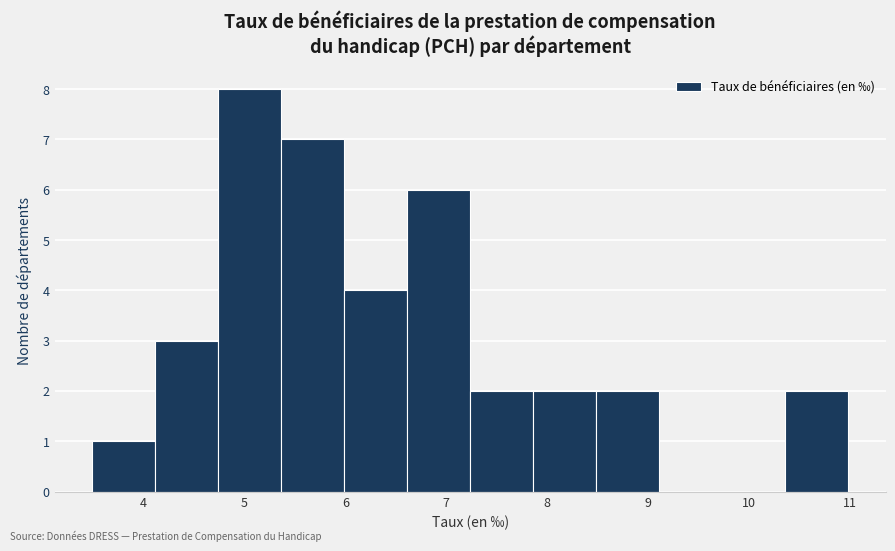

Reading left to right, transcribe this chart: for each bar, give the range it covers on the x-axis and its height. Neither the bar edges nor the heights are printed on the chart, so give them approximately, as read against the axes.

3.5 to 4.1: 1
4.1 to 4.7: 3
4.7 to 5.4: 8
5.4 to 6.0: 7
6.0 to 6.6: 4
6.6 to 7.2: 6
7.2 to 7.9: 2
7.9 to 8.5: 2
8.5 to 9.1: 2
9.1 to 9.7: 0
9.7 to 10.4: 0
10.4 to 11.0: 2